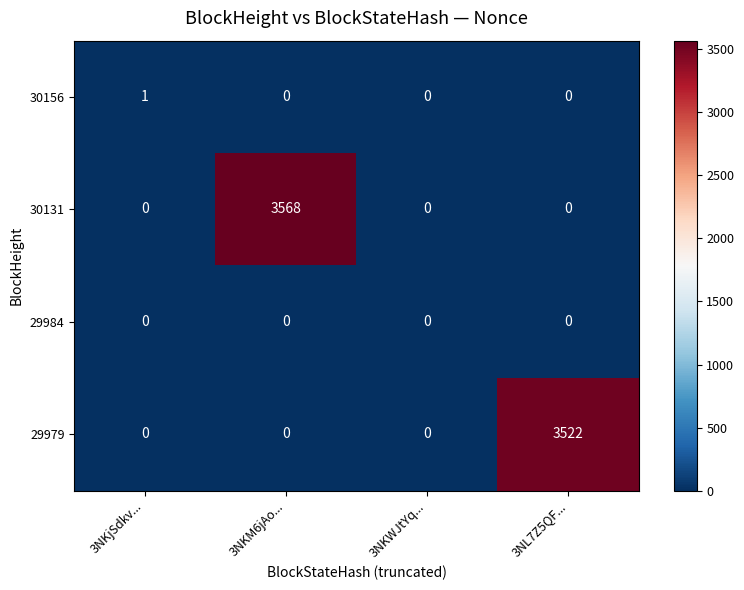

What is the sum of the 30131 values at 3NKM6jAo... and 3NL7Z5QF...?

3568